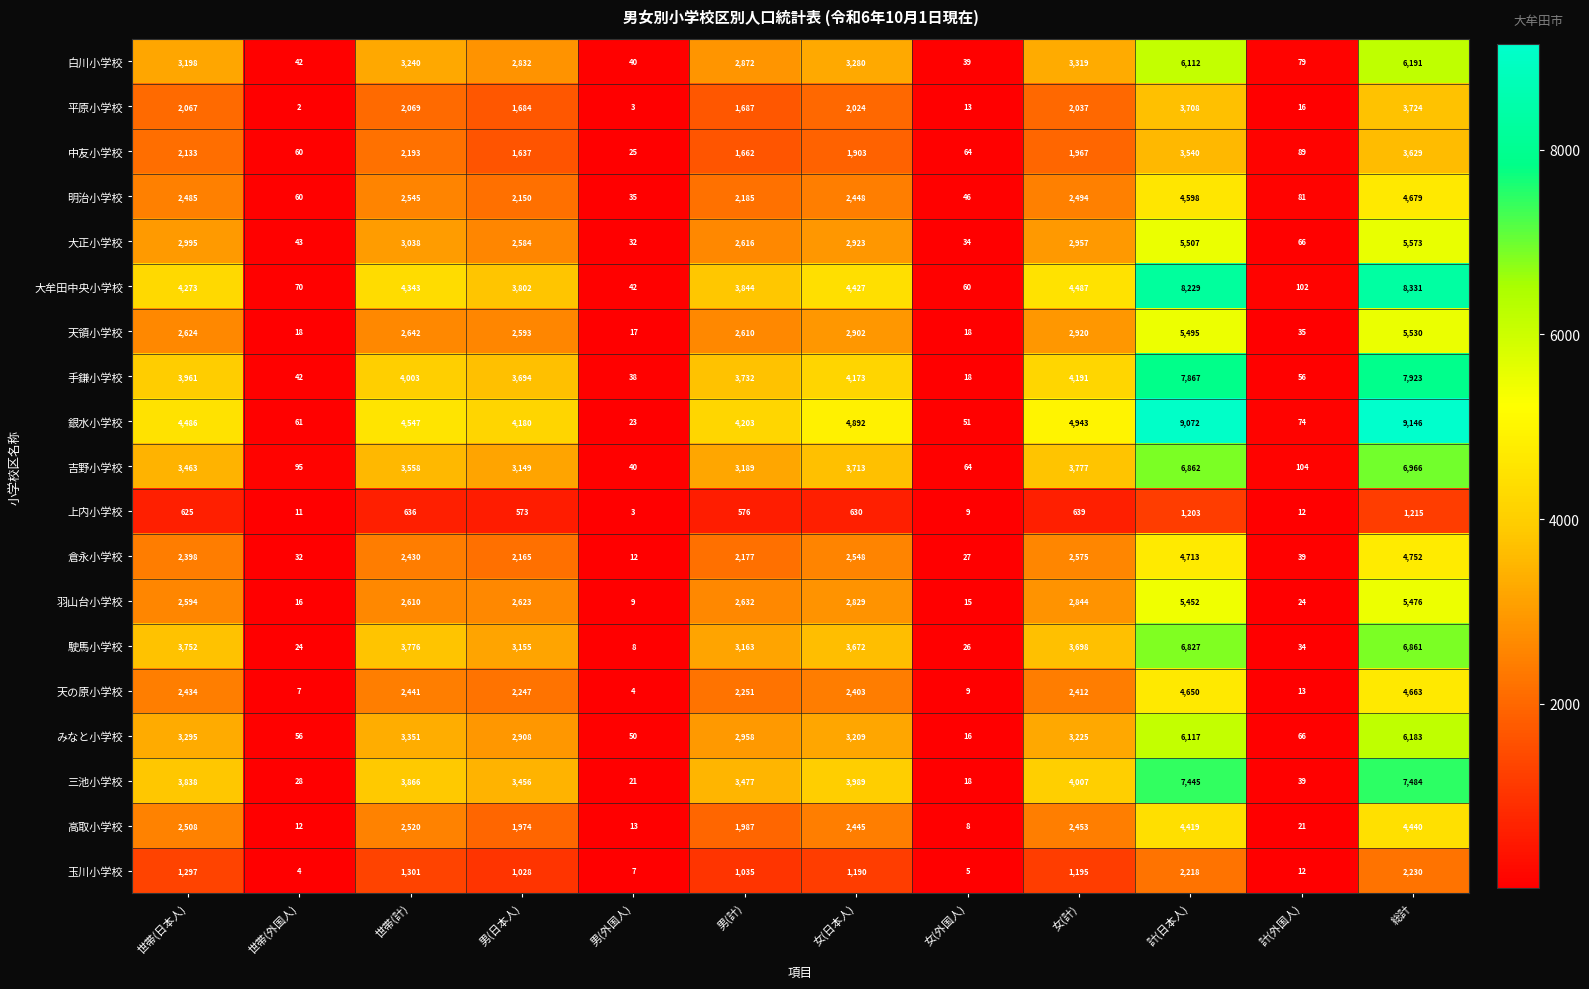

At which label is 吉野小学校 closest to 3503?

世帯(日本人)